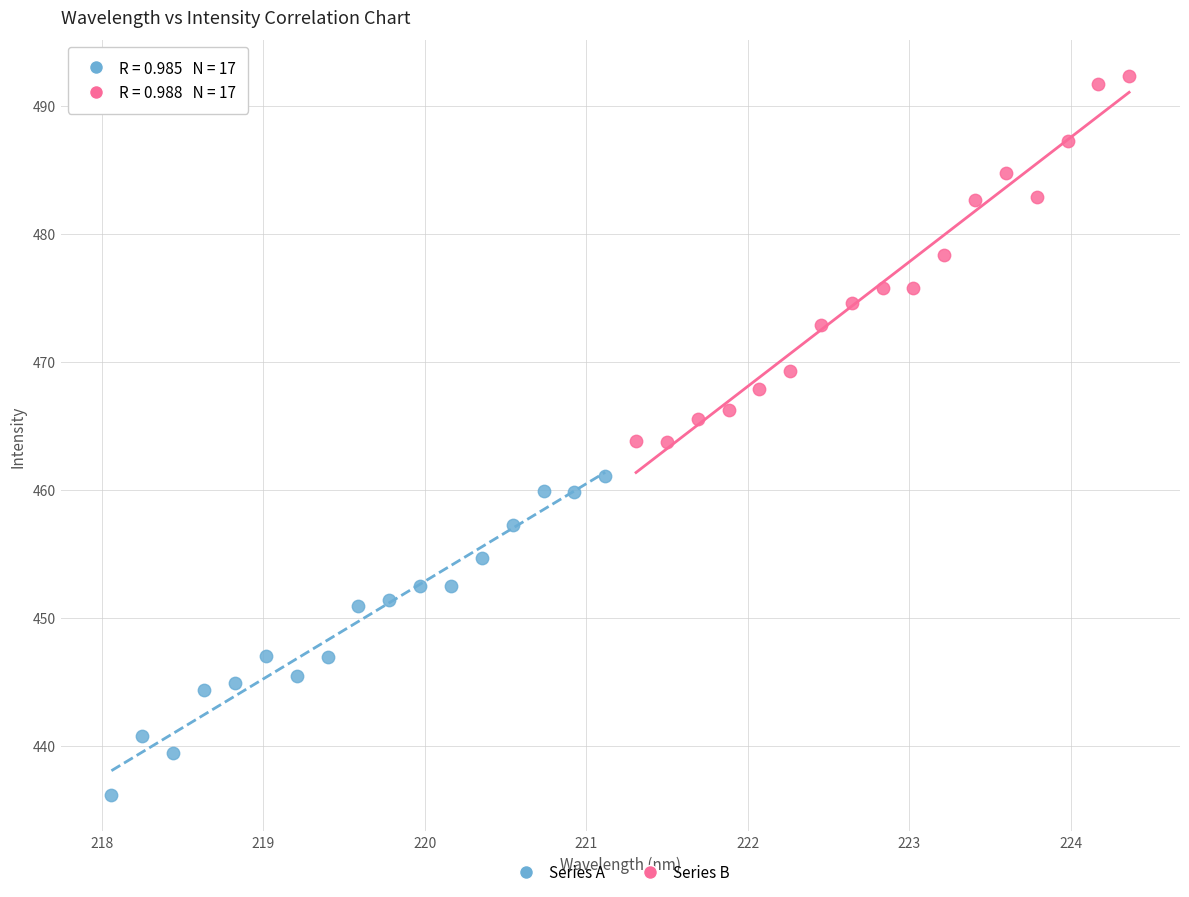

Which series contains the highest Y value?

Series B